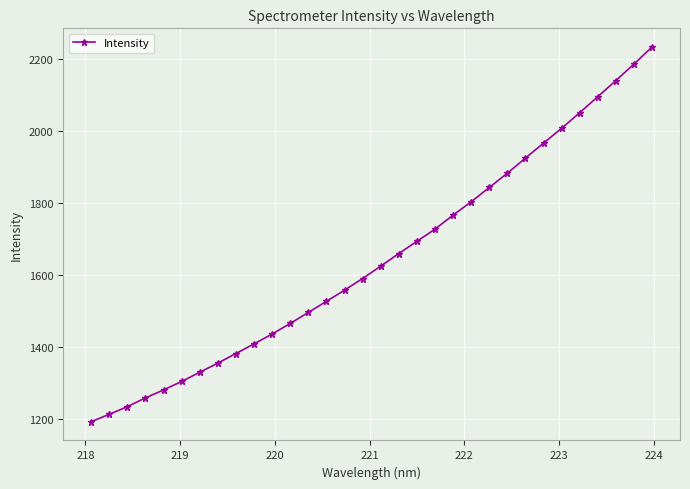

True or false: the data has more than 2 interior local peaks.

False